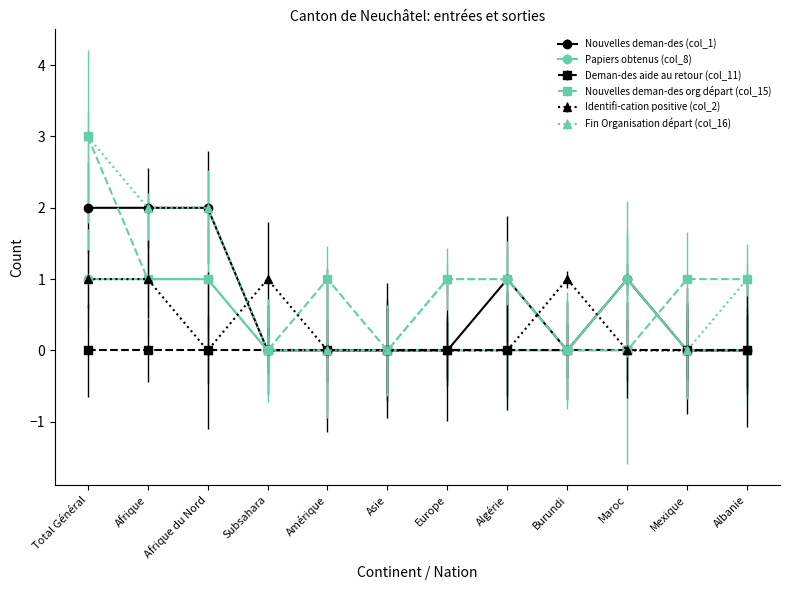

How many Nouvelles deman-des org départ (col_15) values are between 0 and 1?

11